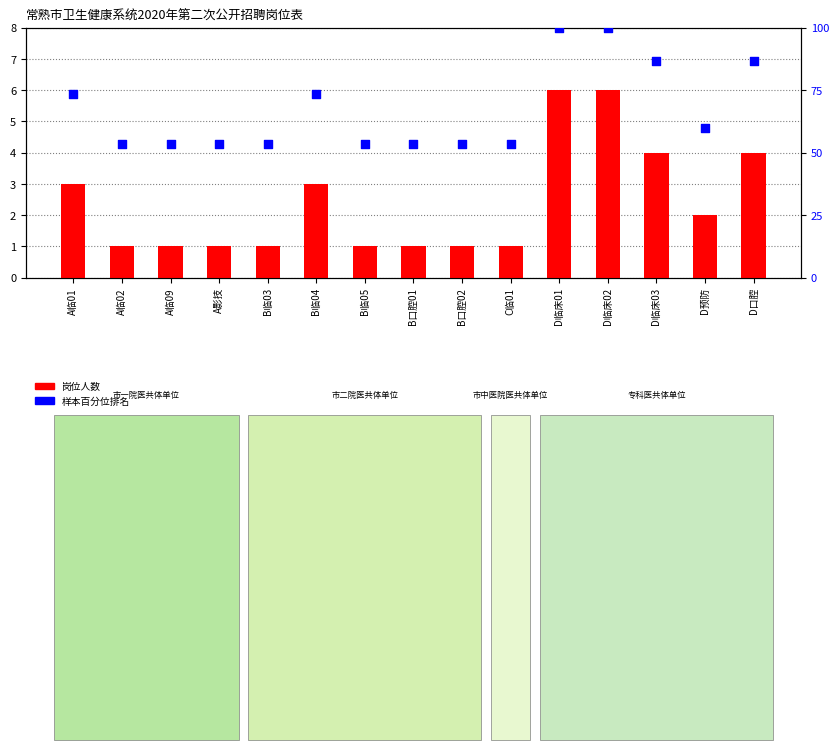

At how many categories does at least one series exceed 85?

4